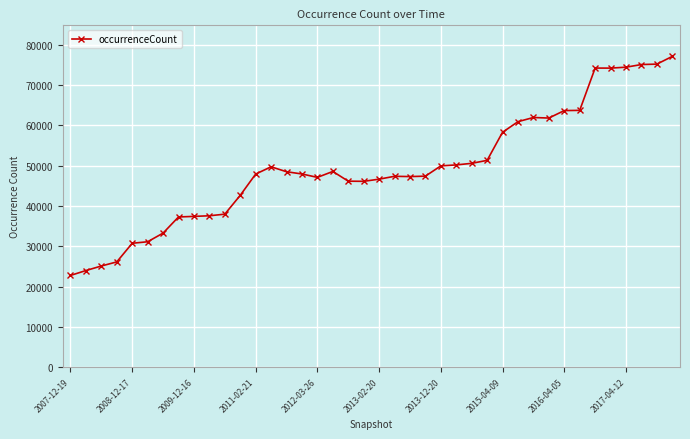

How many data points are less than 47941?

20